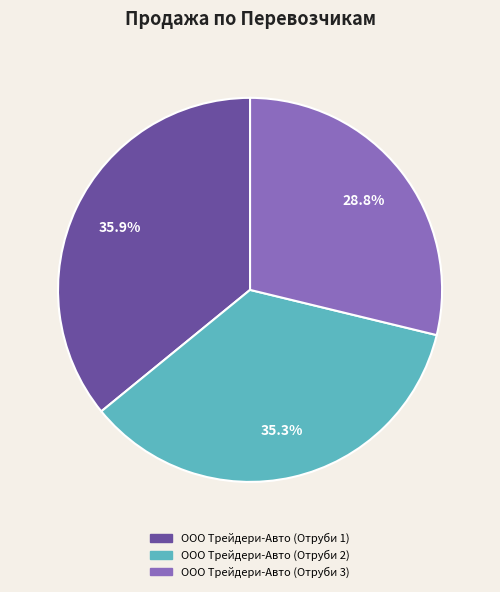

To the nearest percent, what is the difference between the ООО Трейдери-Авто (Отруби 3) and ООО Трейдери-Авто (Отруби 2) slice percentages?

7%